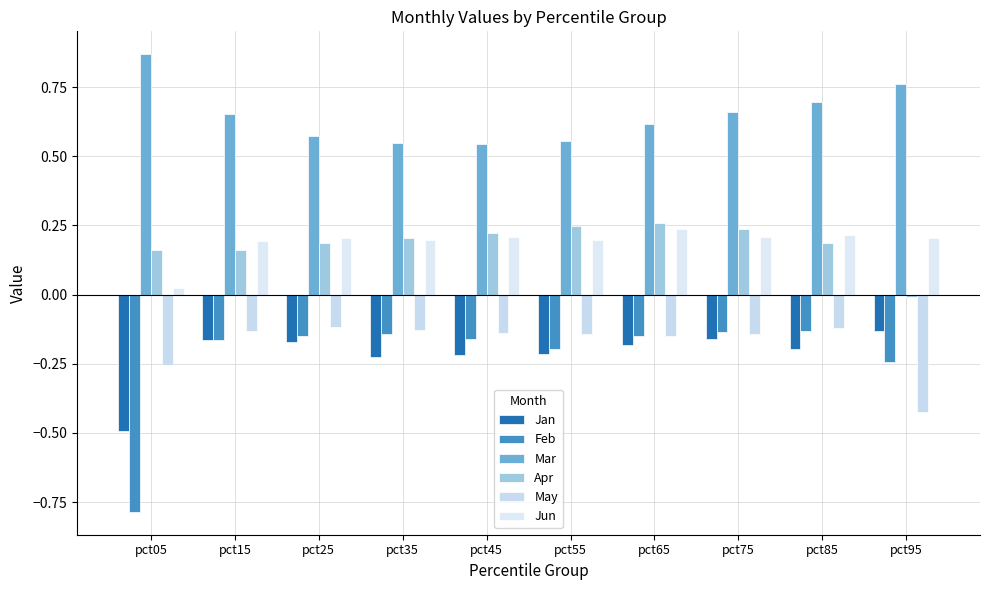

Between pct25 and pct45, which series saw the biggest shift?

Jan